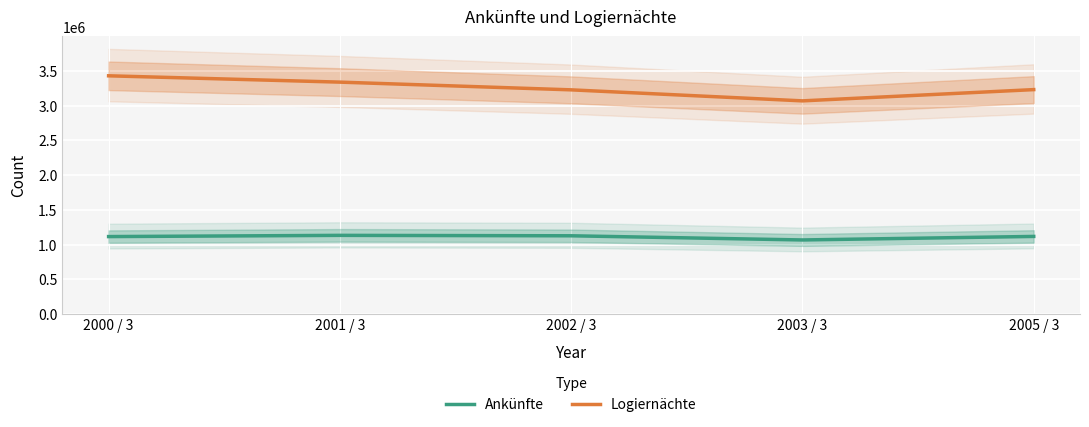

At which label does Ankünfte reach its peak?

2001 / 3